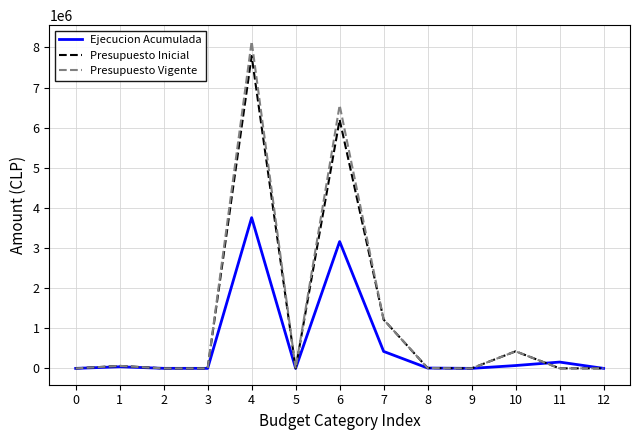

At how many categories does at least one series exceed 5691702?

2